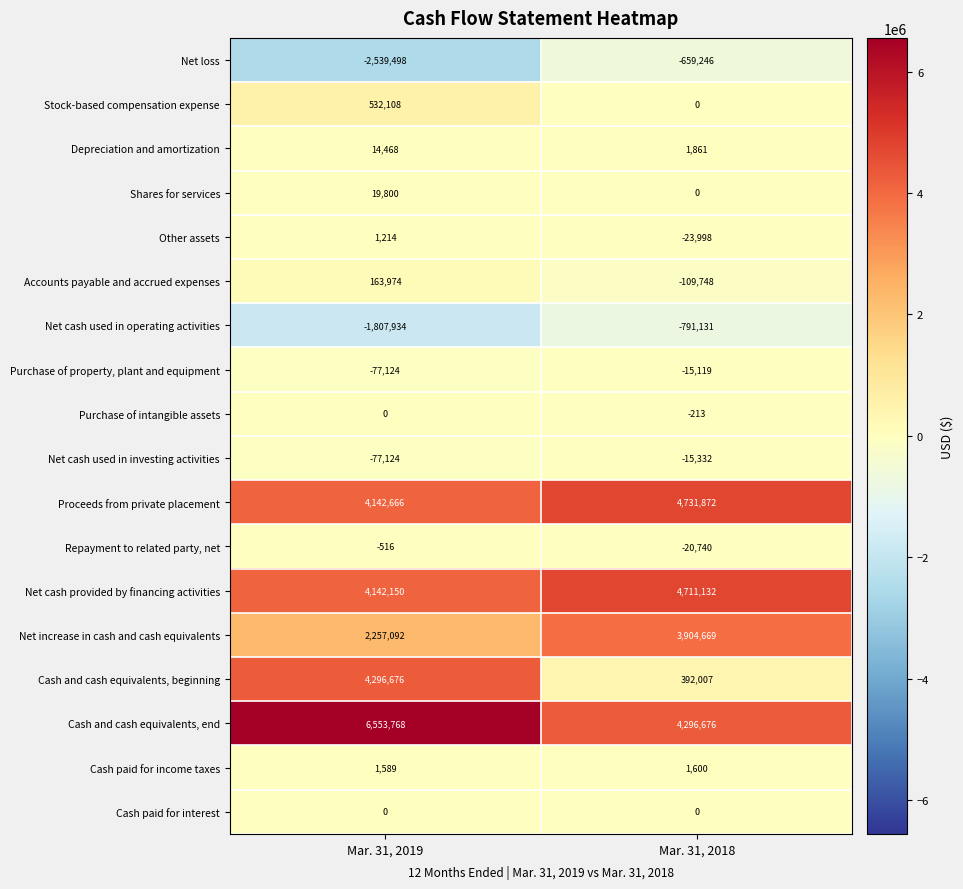

What is the average value of the Repayment to related party, net series?

-10628